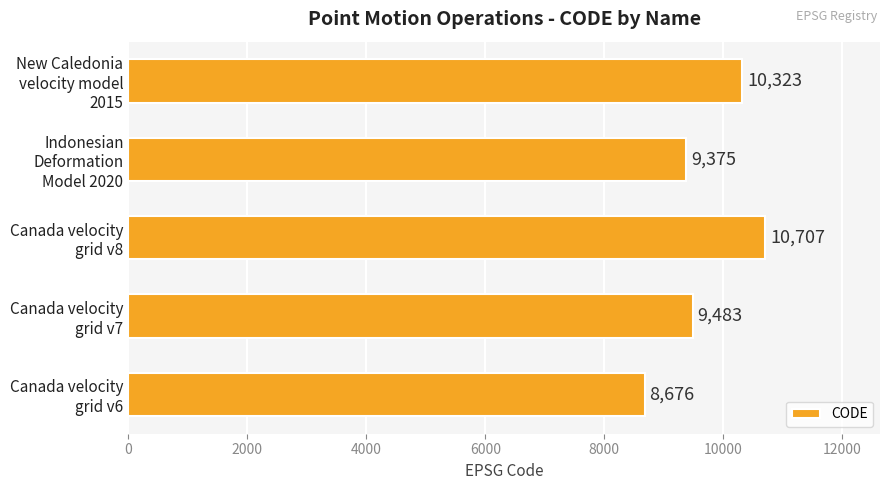

What is the difference between the maximum and minimum values?

2031